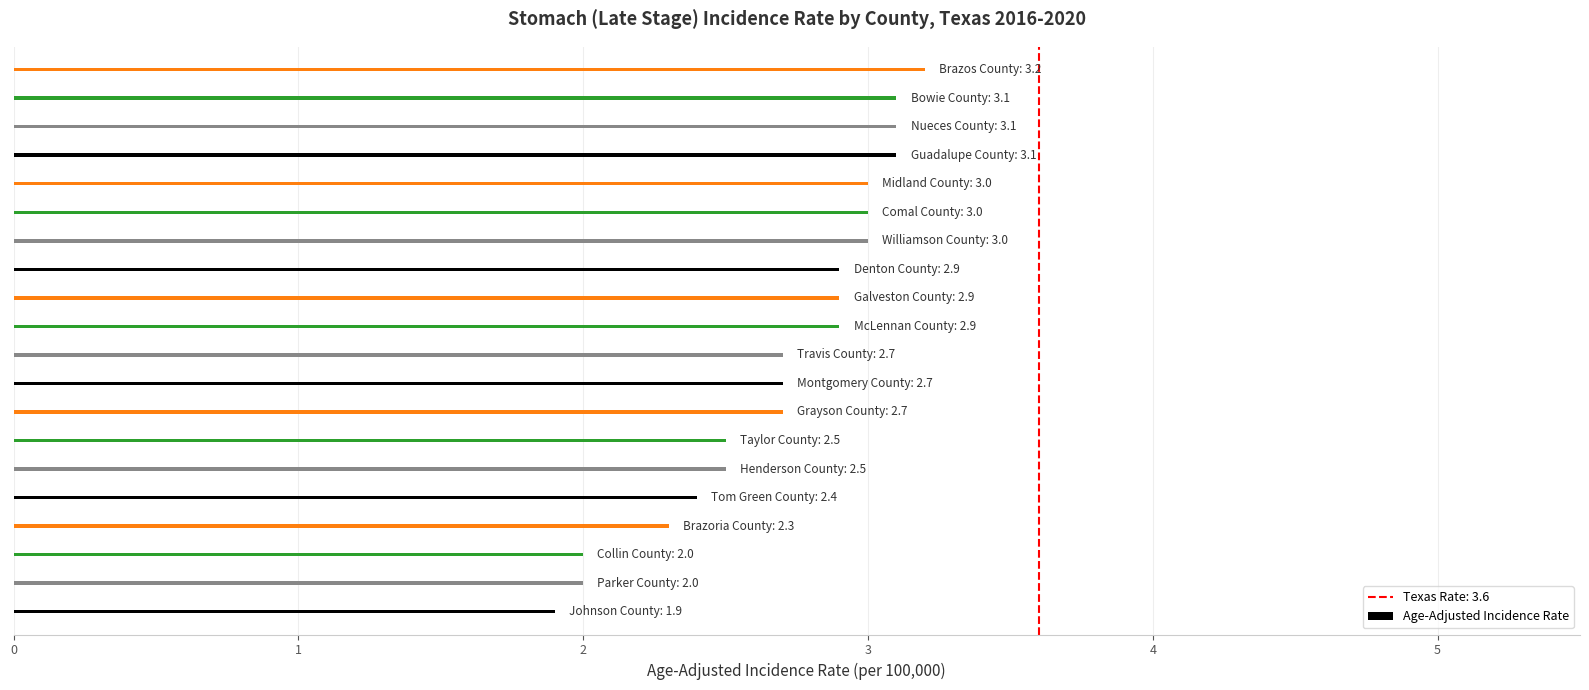

Between 1 and 5, which is larger?

5